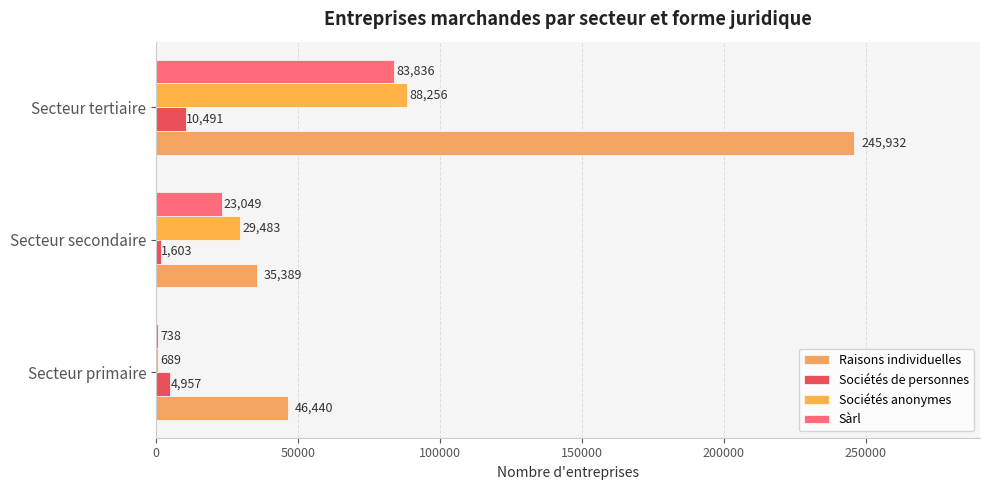

What is the difference between the maximum and minimum values in the Raisons individuelles series?

210543